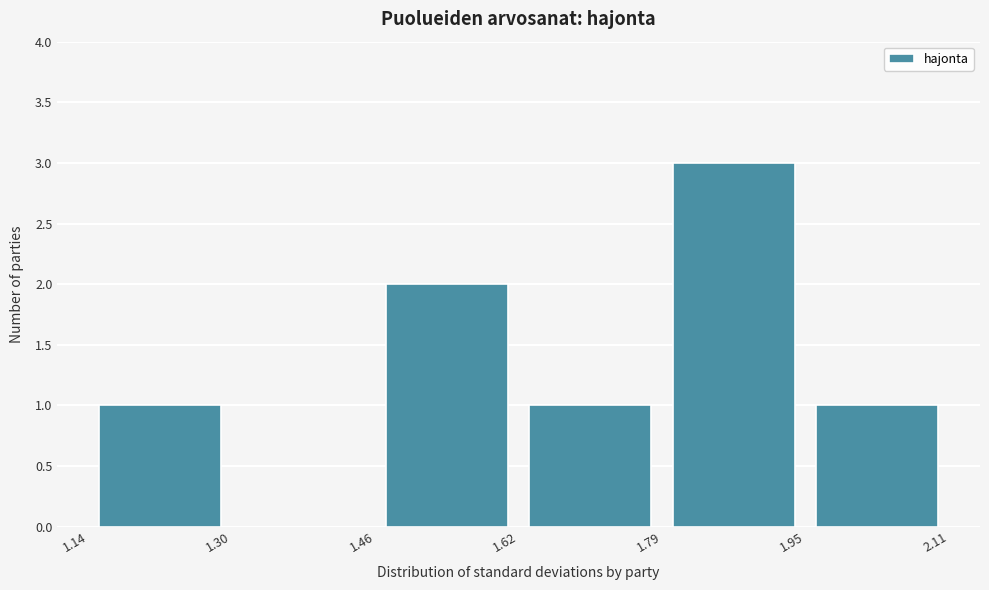

Reading left to right, list every bar in this chart as the range it spans on the x-axis followed by its height. The values are not printed on the chart, so give them approximately, as read against the axis.

1.14 to 1.30: 1
1.30 to 1.46: 0
1.46 to 1.62: 2
1.62 to 1.79: 1
1.79 to 1.95: 3
1.95 to 2.11: 1